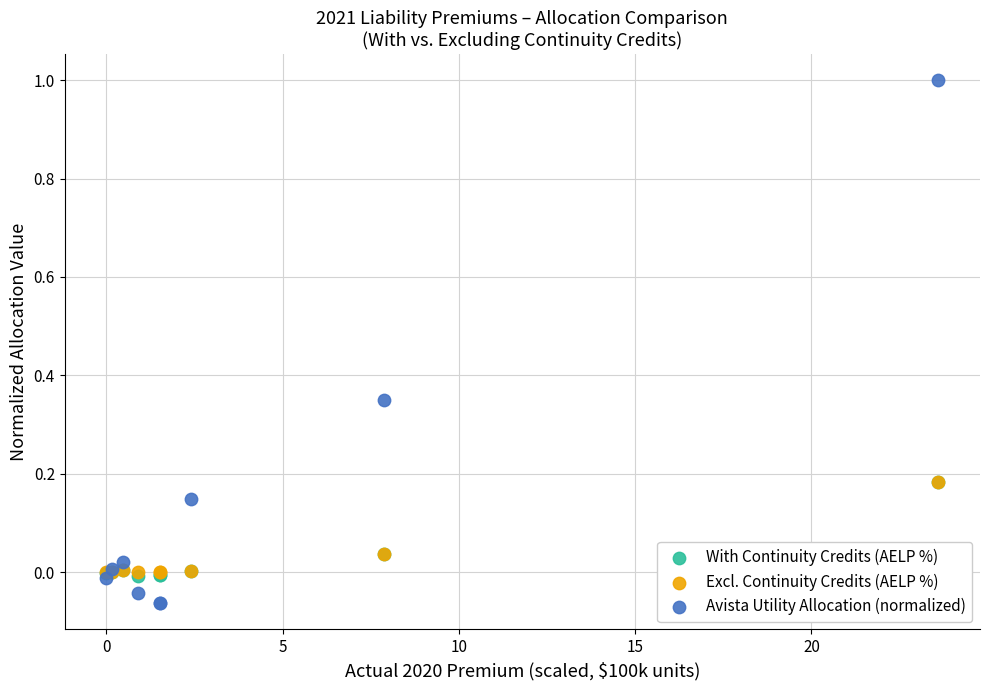

Which series has the widest spread of Y values?

Avista Utility Allocation (normalized)